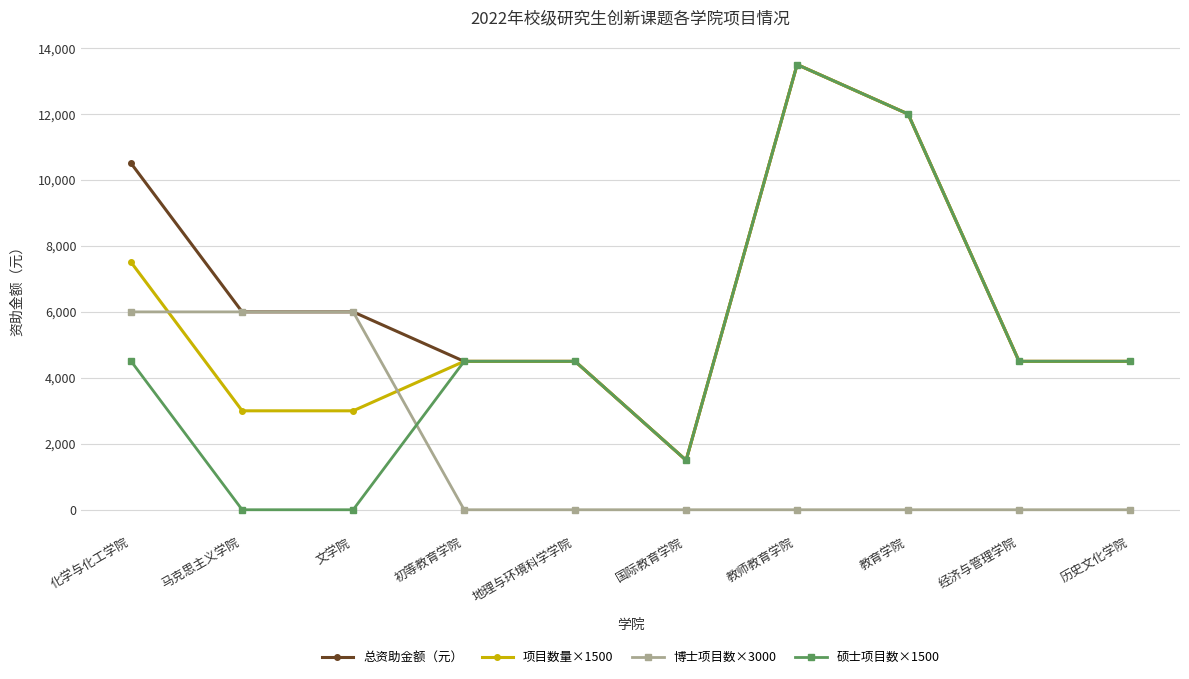

True or false: 总资助金额（元） has a value of 4500 at 地理与环境科学学院.

True